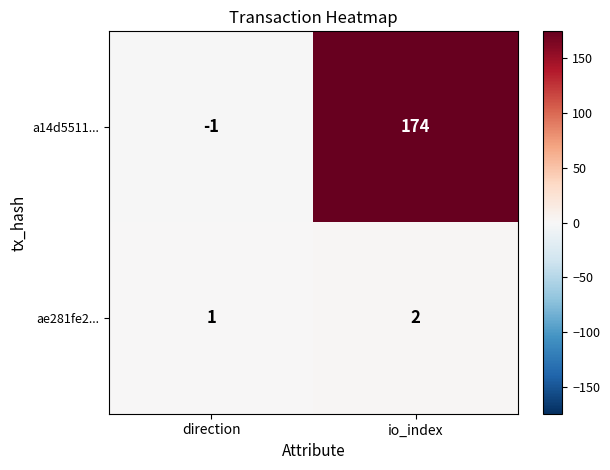

At which label does a14d5511... reach its minimum?

direction